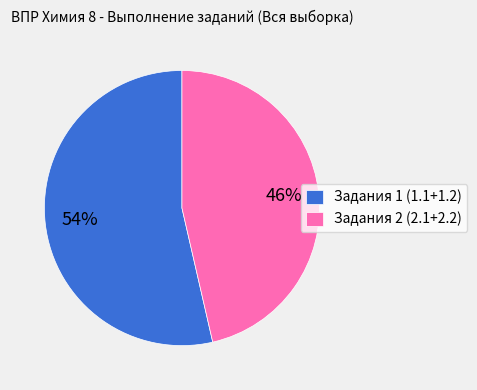

What percentage is the Задания 1 (1.1+1.2) slice, to the nearest percent?

54%